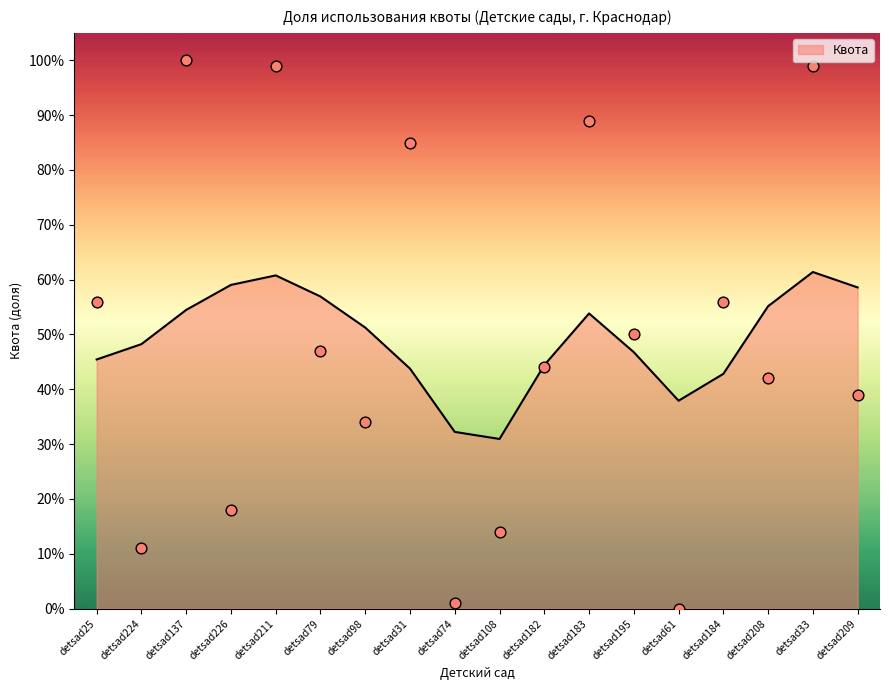

What is the change in value from detsad184 to detsad33?

+0.4